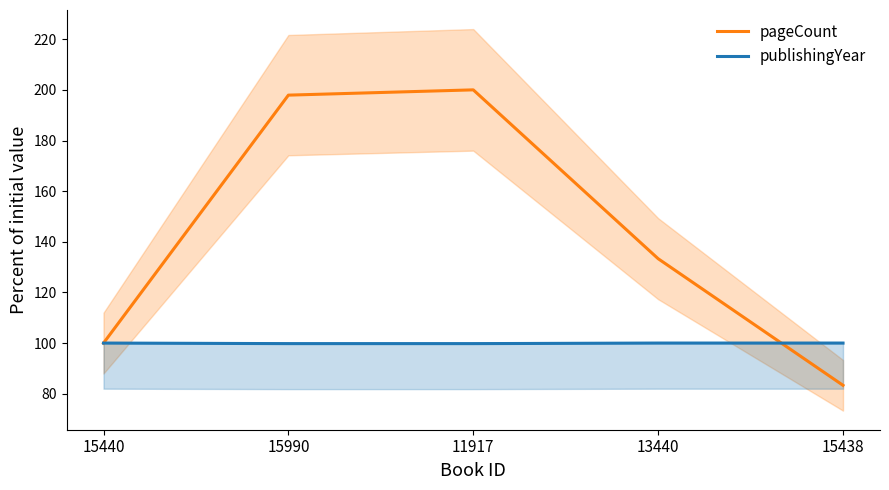

Reading left to right, extract all data points from this chart.

pageCount: 100.0	197.9	200.0	133.3	83.3
publishingYear: 100.0	99.8	99.8	100.0	100.0